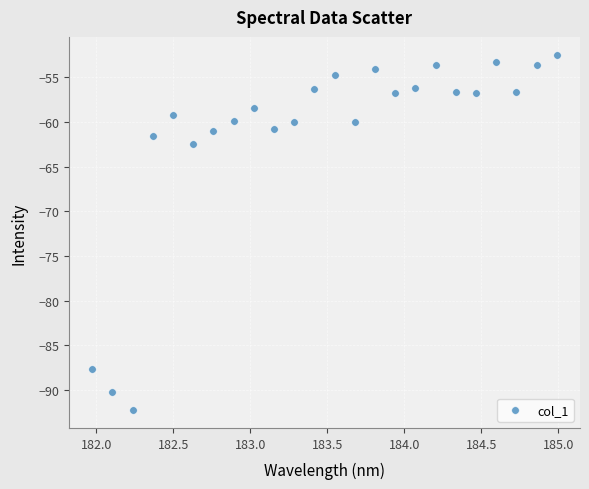

What Y value in the scatter plot is closest to -72?

-62.4